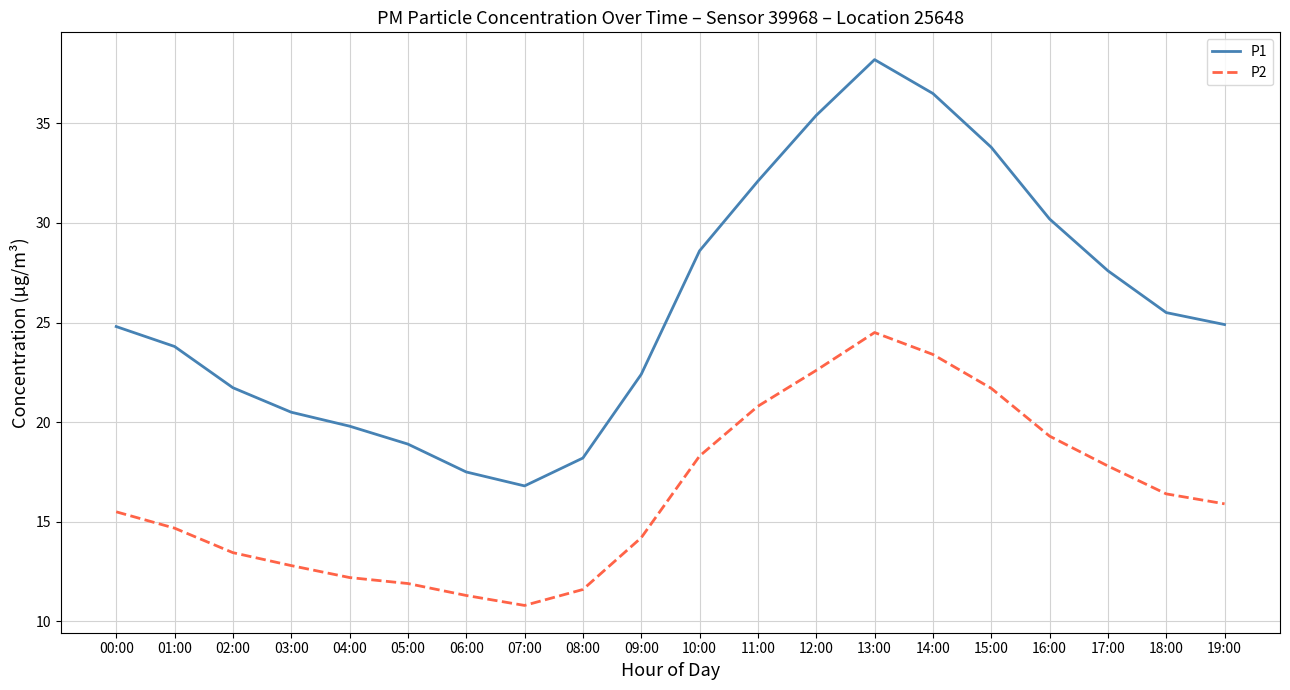

True or false: P2 and P1 intersect in this chart.

False